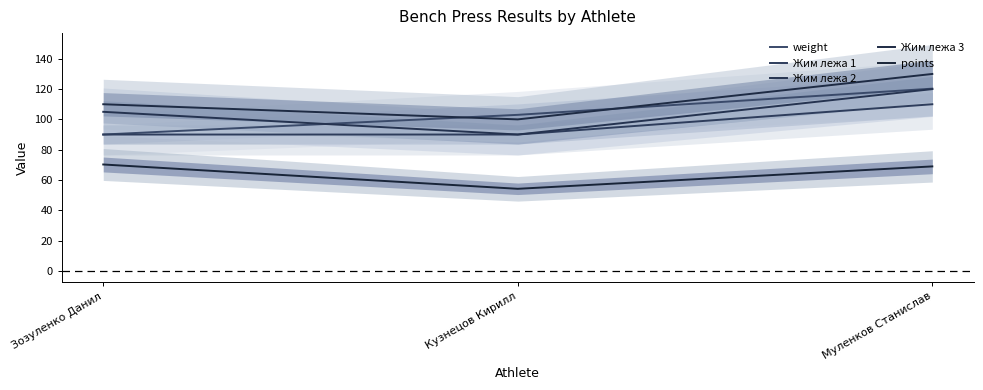

Rank the series by their maximum value, from highest to lowest.

Жим лежа 3, weight, Жим лежа 2, Жим лежа 1, points